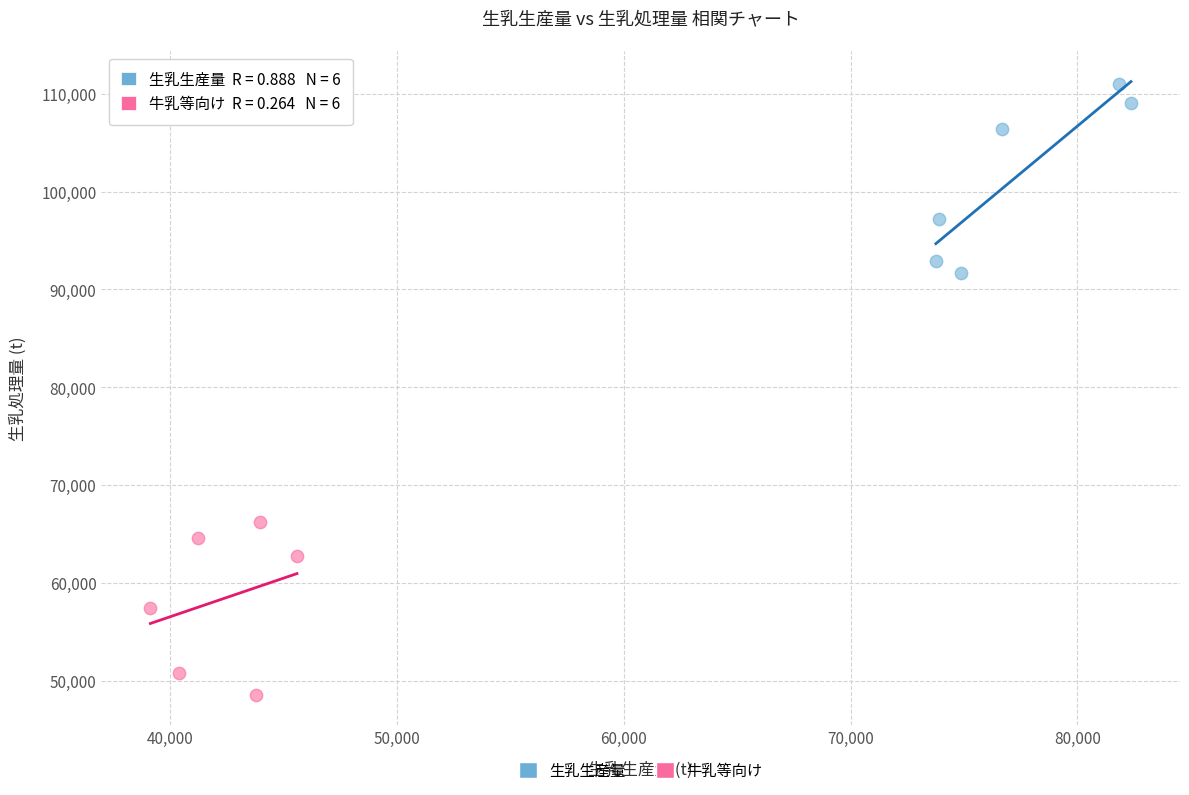

Which series reaches the minimum Y coordinate?

牛乳等向け